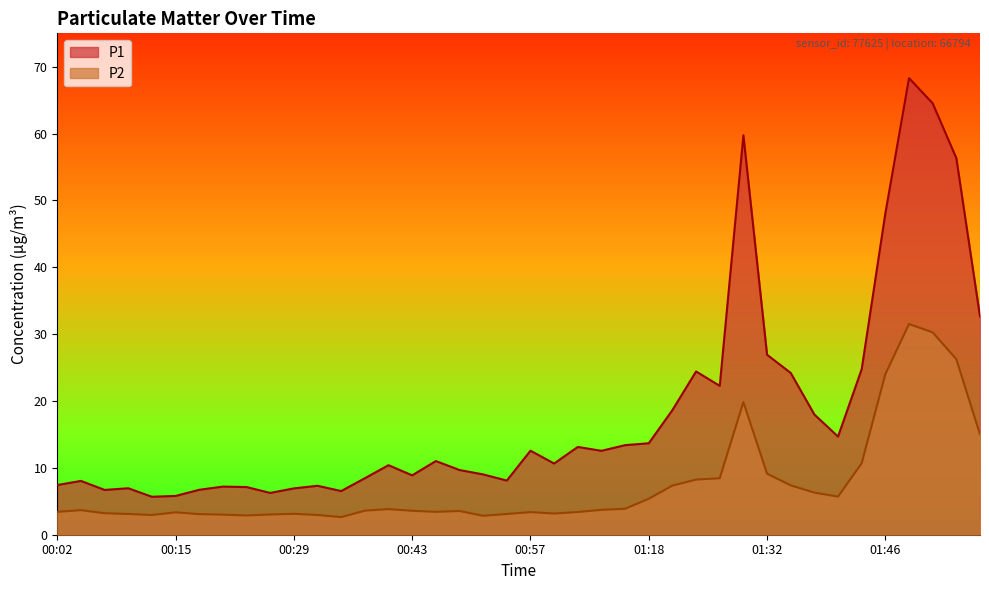

What is the greatest value displayed?

68.3